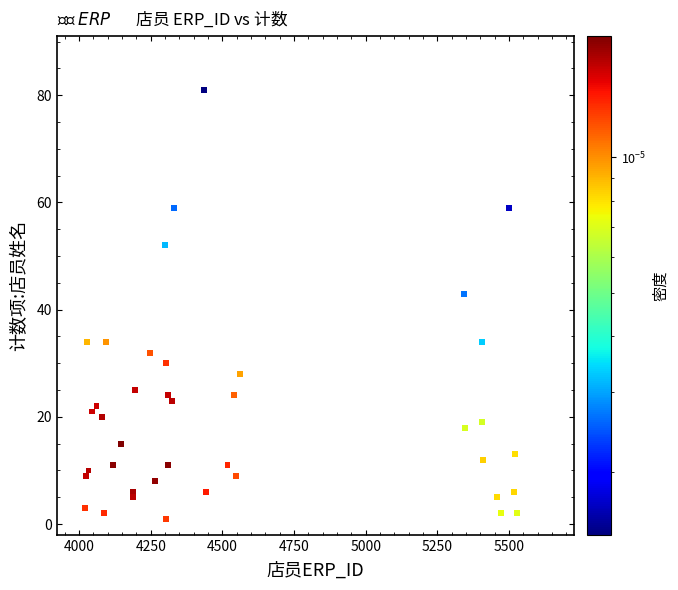

What is the range of Y values (max minus min)?

80